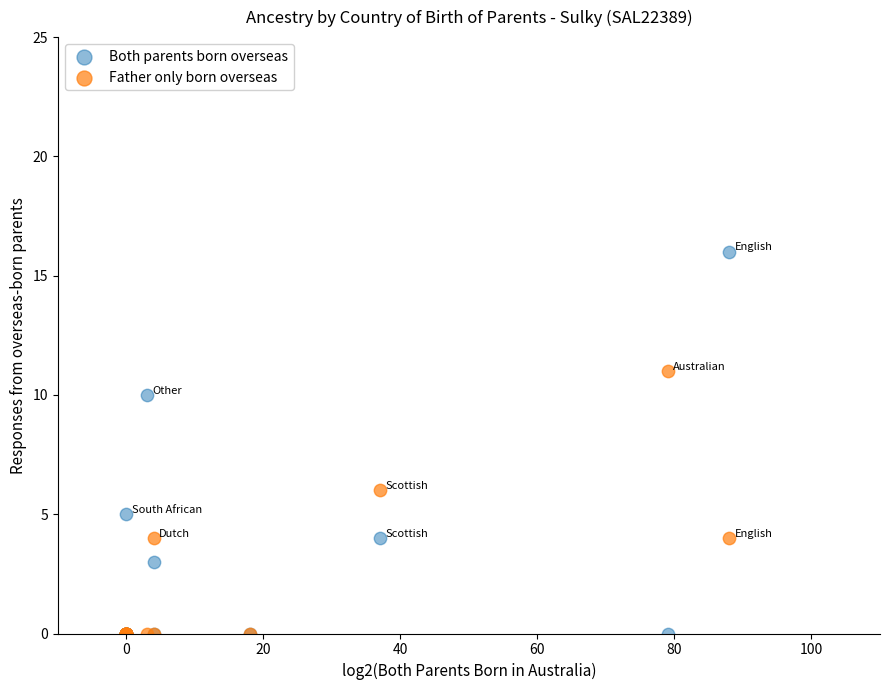

What are all the series names shown in the legend?

Both parents born overseas, Father only born overseas